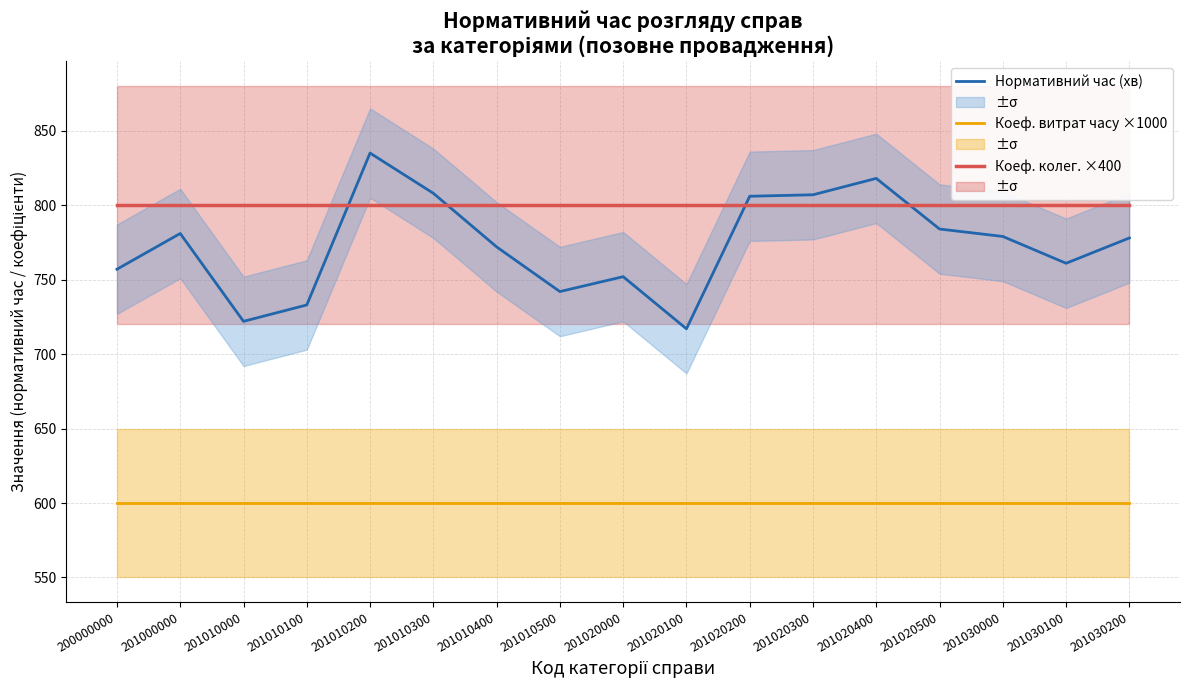

Which series has the largest total across all categories?

Коеф. колег. розгляду ×400